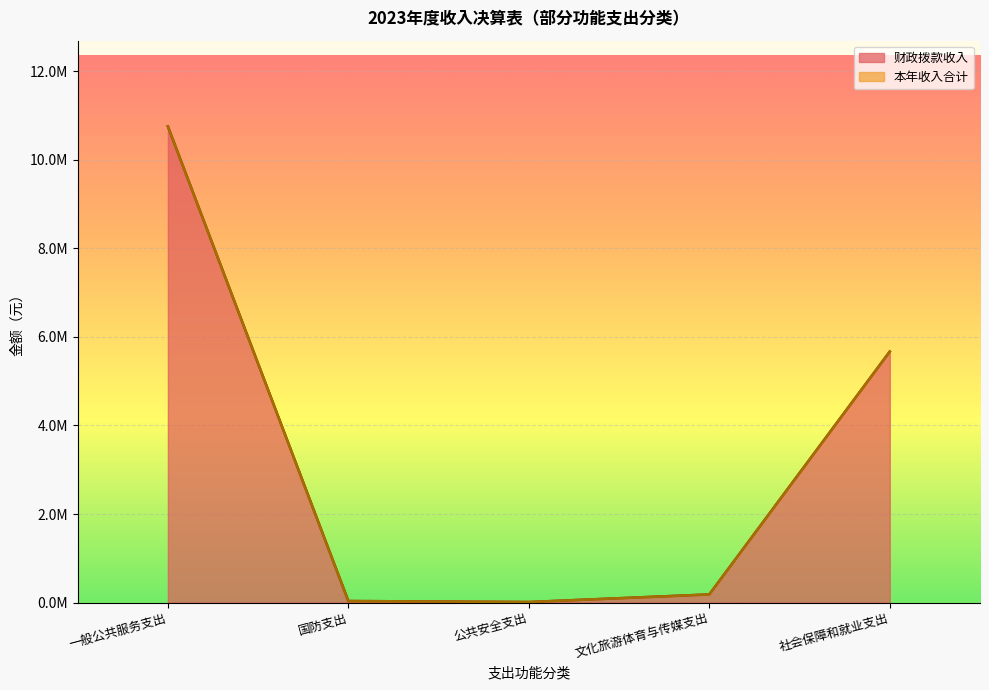

What is the average value of the 本年收入合计 series?

3331710.0